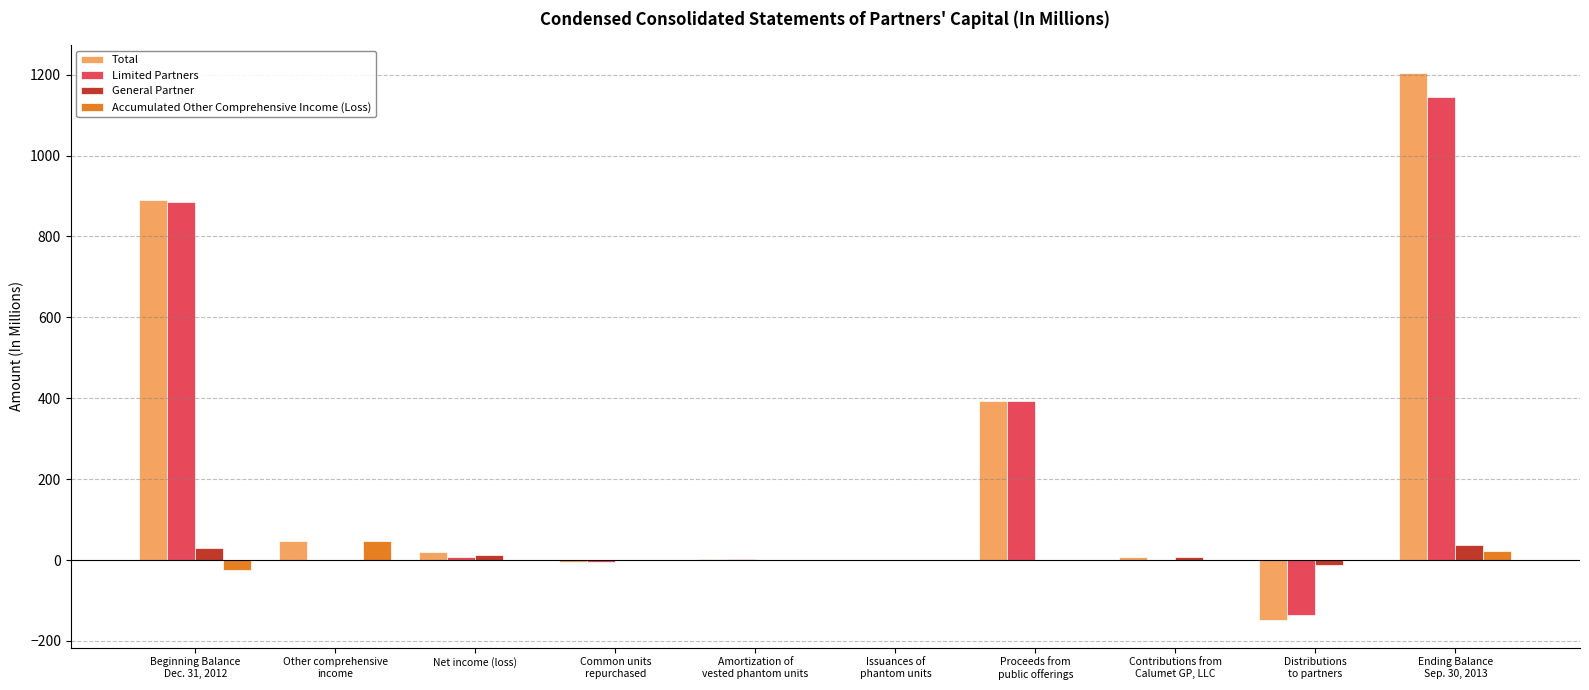

Where does the General Partner series first go above 0?

Beginning Balance
Dec. 31, 2012